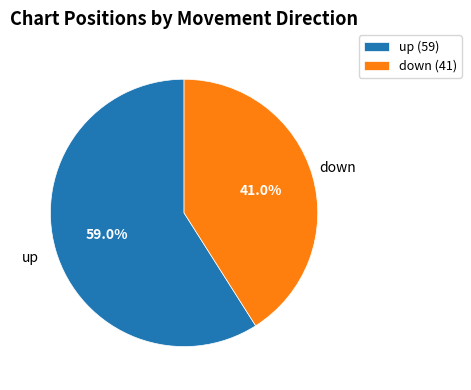

What is the largest slice in the pie chart?

up